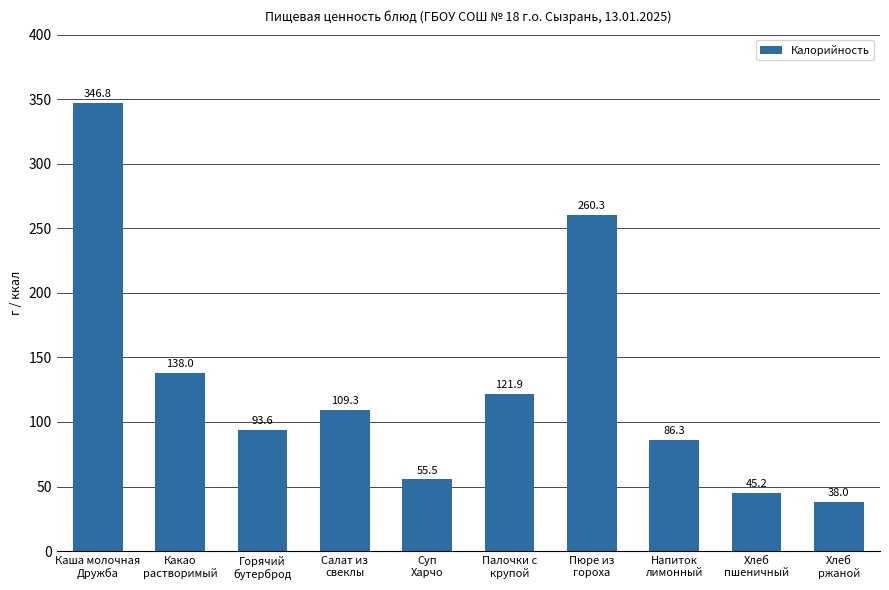

Rank the categories by value from lowest to highest.

Хлеб
ржаной, Хлеб
пшеничный, Суп
Харчо, Напиток
лимонный, Горячий
бутерброд, Салат из
свеклы, Палочки с
крупой, Какао
растворимый, Пюре из
гороха, Каша молочная
Дружба